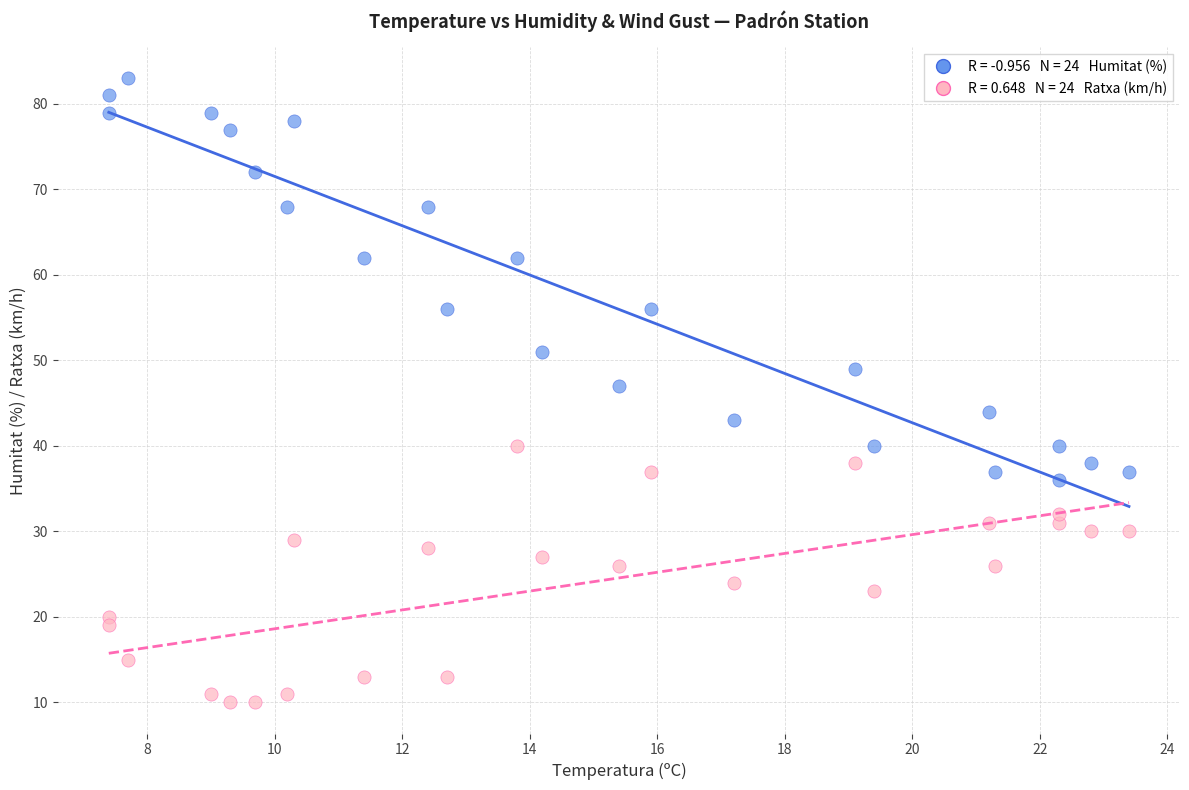

Across all data points, what is the range of Y values (max minus min)?

73